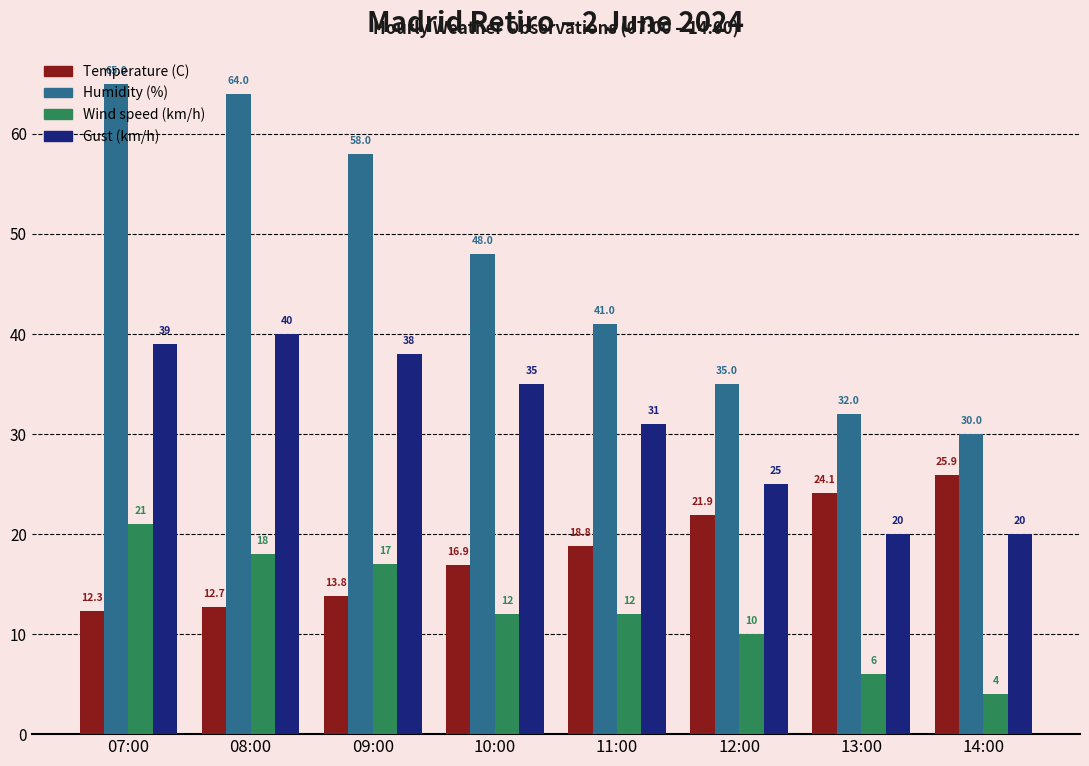

True or false: Humidity (%) has a value of 53.6 at 13:00.

False